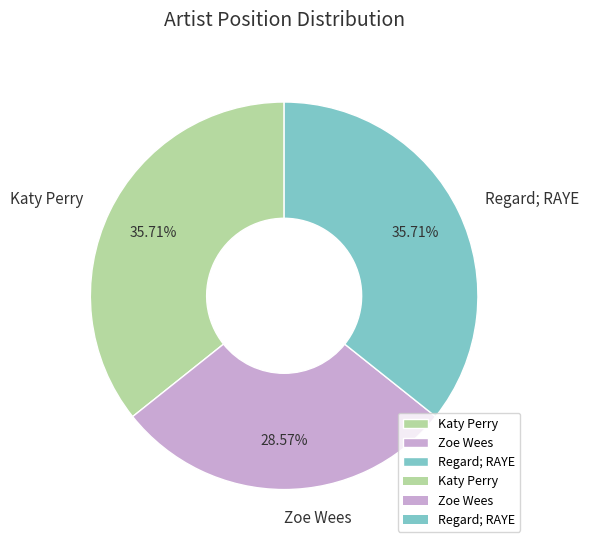

Which slice is the smallest?

Zoe Wees